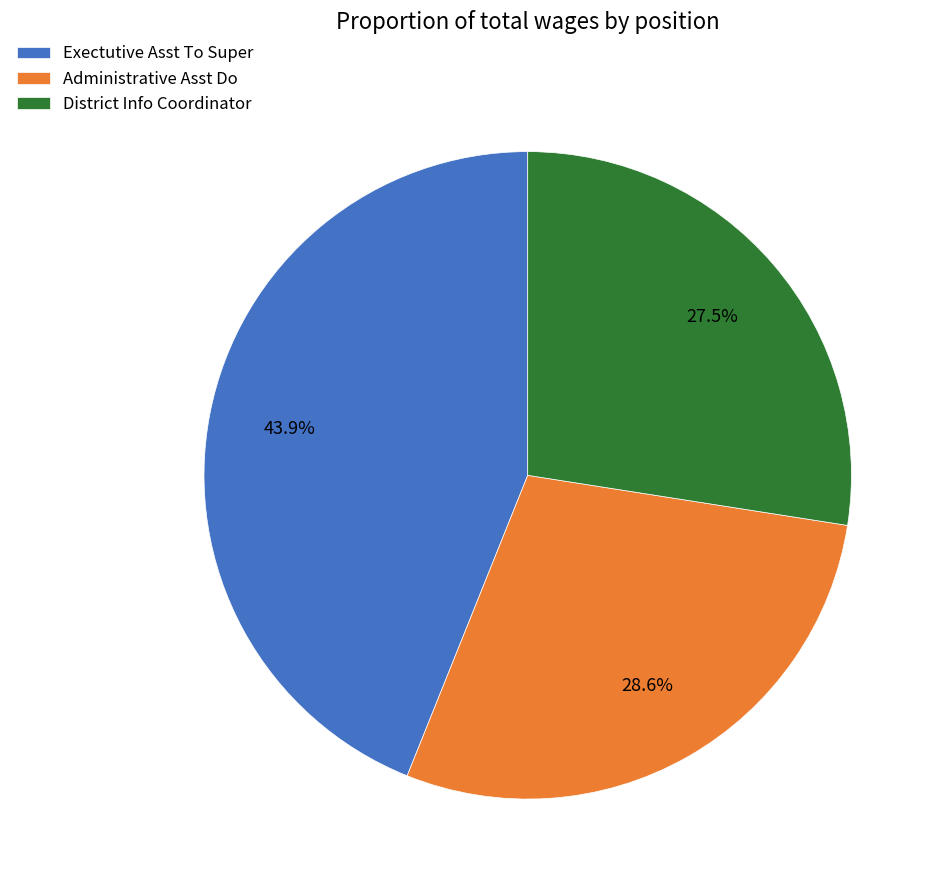

What is the largest slice in the pie chart?

Exectutive Asst To Super